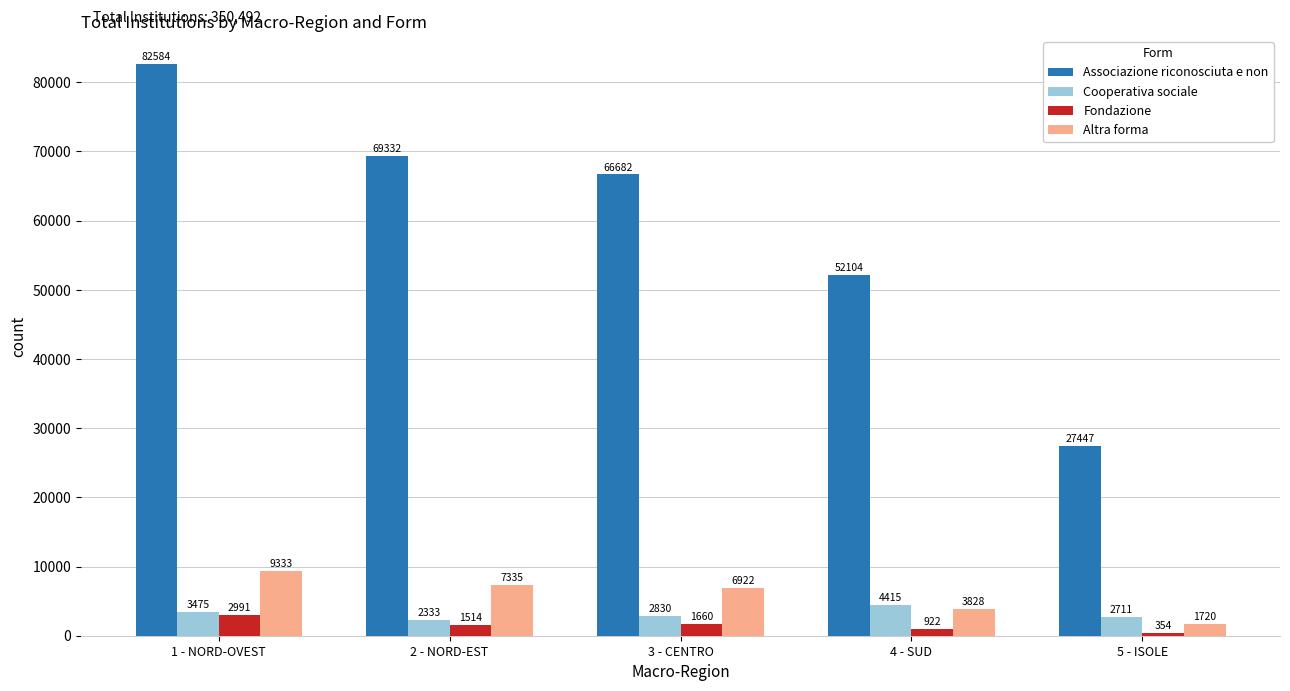

Read the Altra forma value at 1 - NORD-OVEST, to the nearest 100.

9300